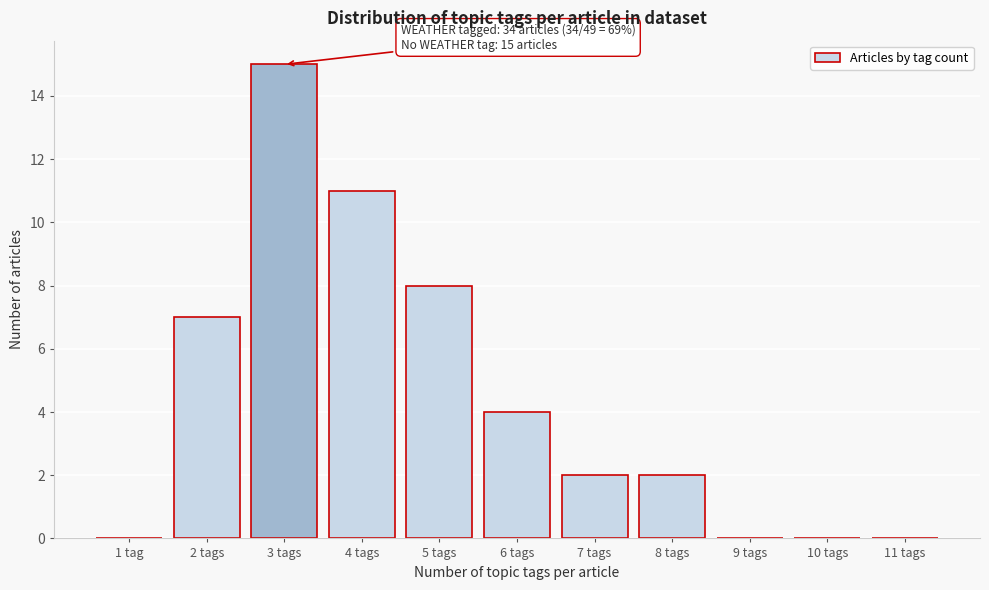

Reading left to right, extract all data points from this chart.

1 tag=0	2 tags=7	3 tags=15	4 tags=11	5 tags=8	6 tags=4	7 tags=2	8 tags=2	9 tags=0	10 tags=0	11 tags=0